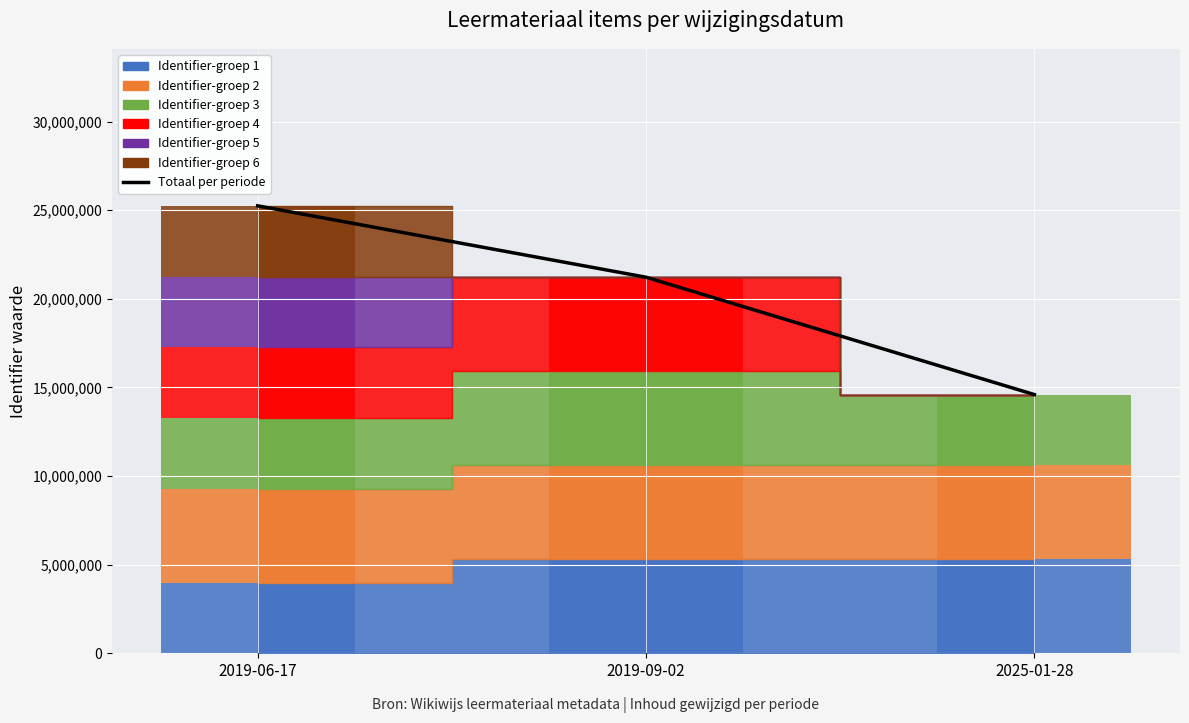

The chart shows a value of 7387345 at 2019-09-02. True or false?

False